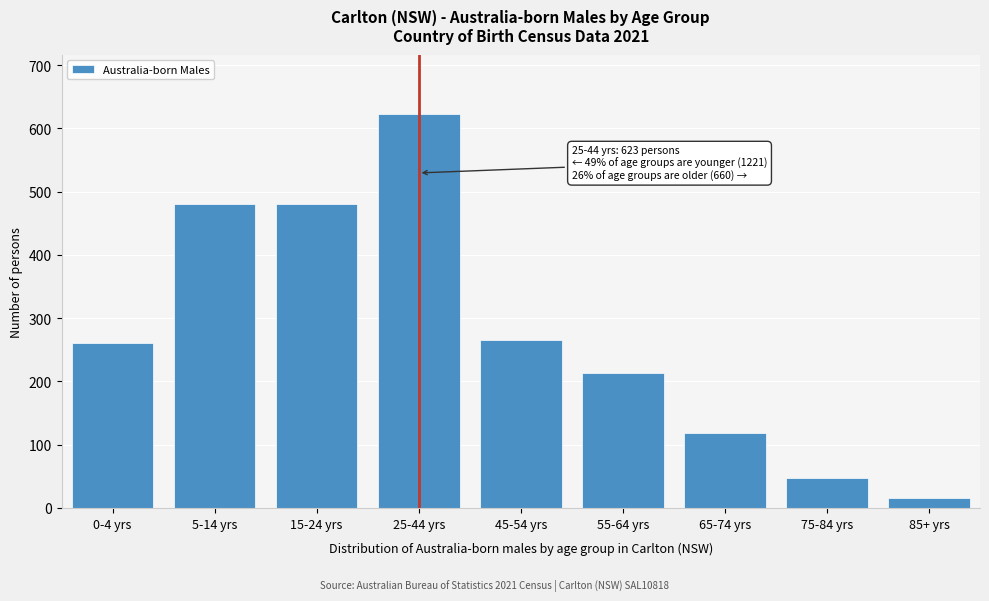

What is the difference between the values at 25-44 yrs and 65-74 yrs?

504